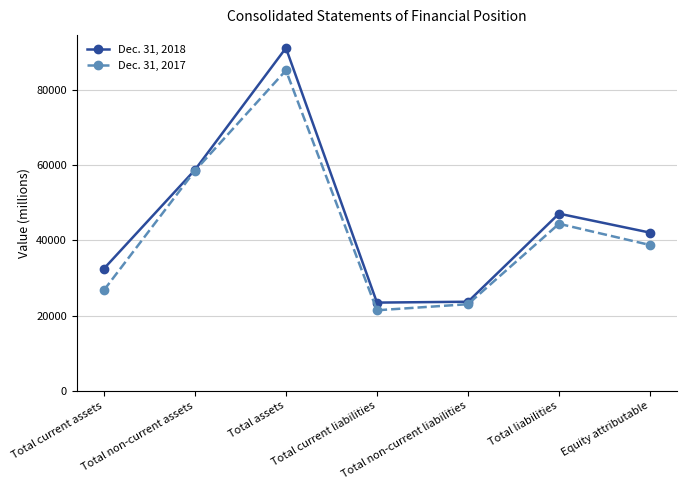

List the labels in order of Dec. 31, 2017 value, smallest first.

Total current liabilities, Total non-current liabilities, Total current assets, Equity attributable, Total liabilities, Total non-current assets, Total assets